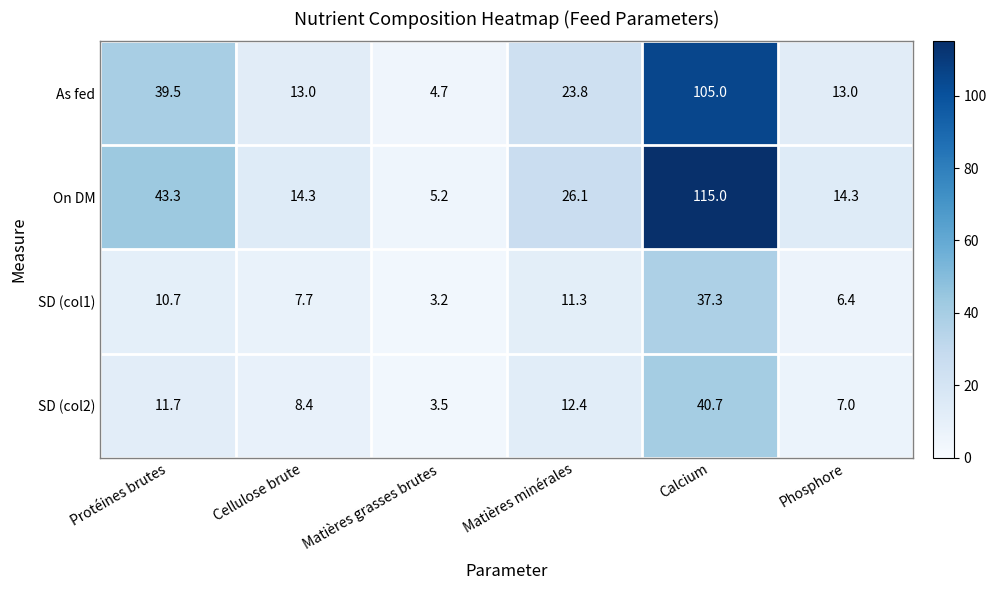

At Protéines brutes, list the series in order from largest to smallest.

On DM, As fed, SD (col2), SD (col1)